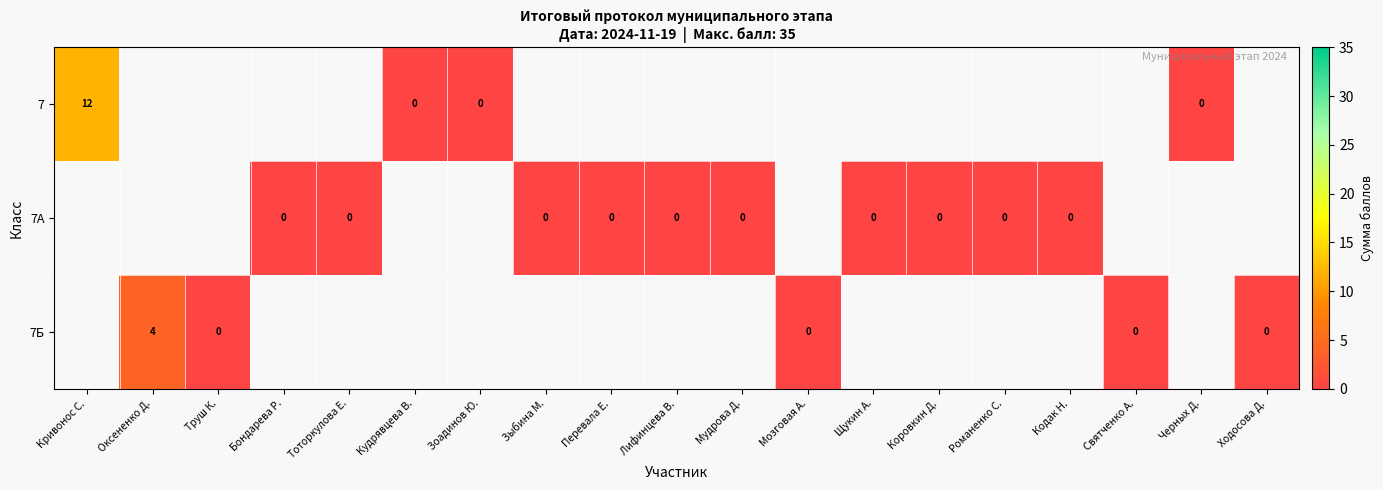

The 7Б series shows 2 at Оксененко Д.. True or false?

False